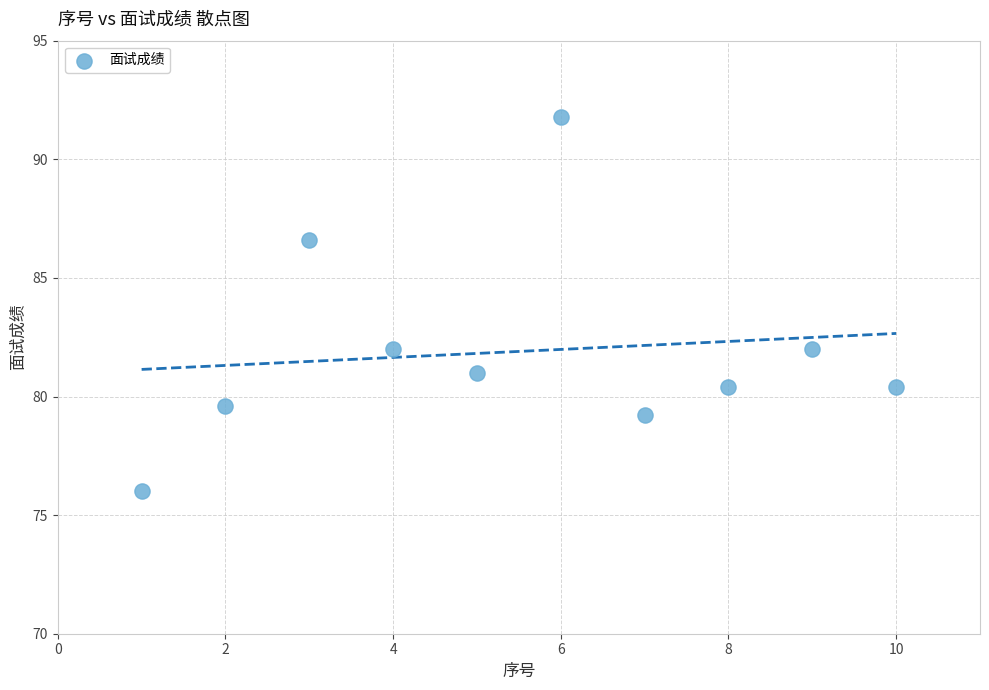

What is the range of X values (max minus min)?

9.0